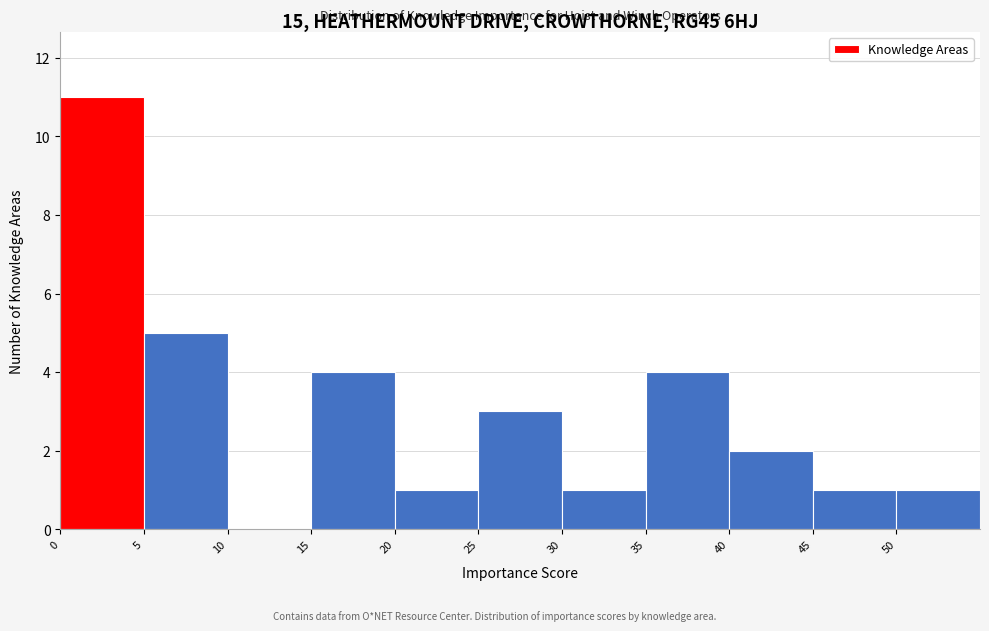

Reading left to right, transcribe this chart: for each bar, give the range it covers on the x-axis and its height. The values are not printed on the chart, so give them approximately, as read against the axis.

0 to 5: 11
5 to 10: 5
10 to 15: 0
15 to 20: 4
20 to 25: 1
25 to 30: 3
30 to 35: 1
35 to 40: 4
40 to 45: 2
45 to 50: 1
50 to 55: 1